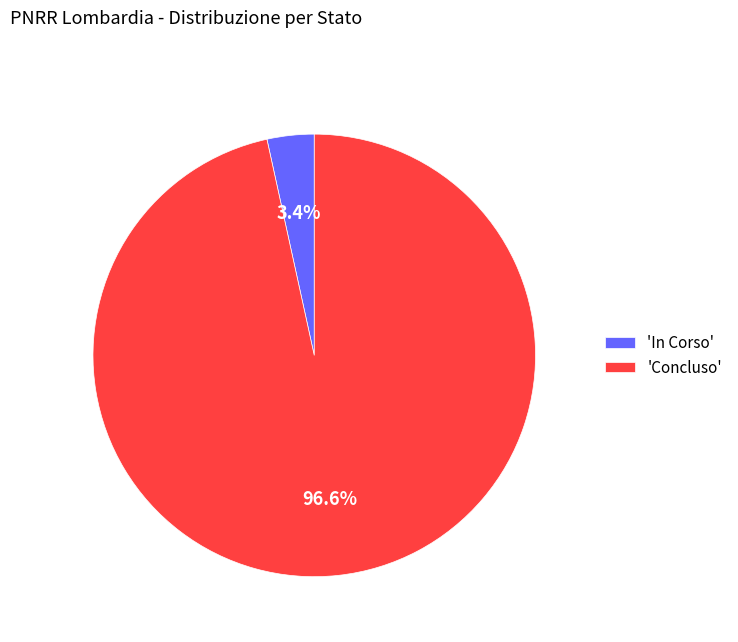

Does any single category account for the majority?

Yes